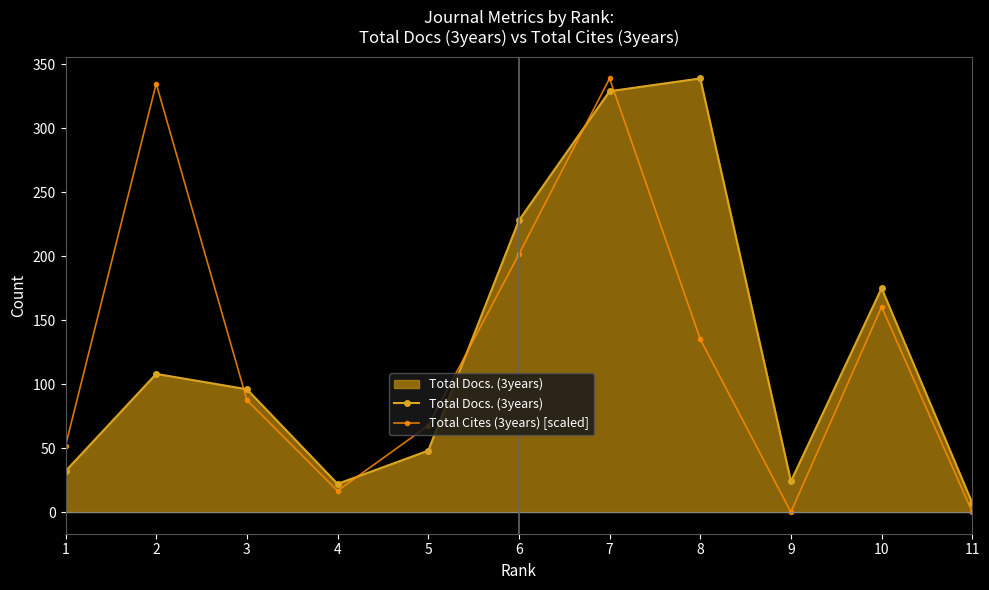

Read the Total Cites (3years) [scaled] value at 3.

87.5